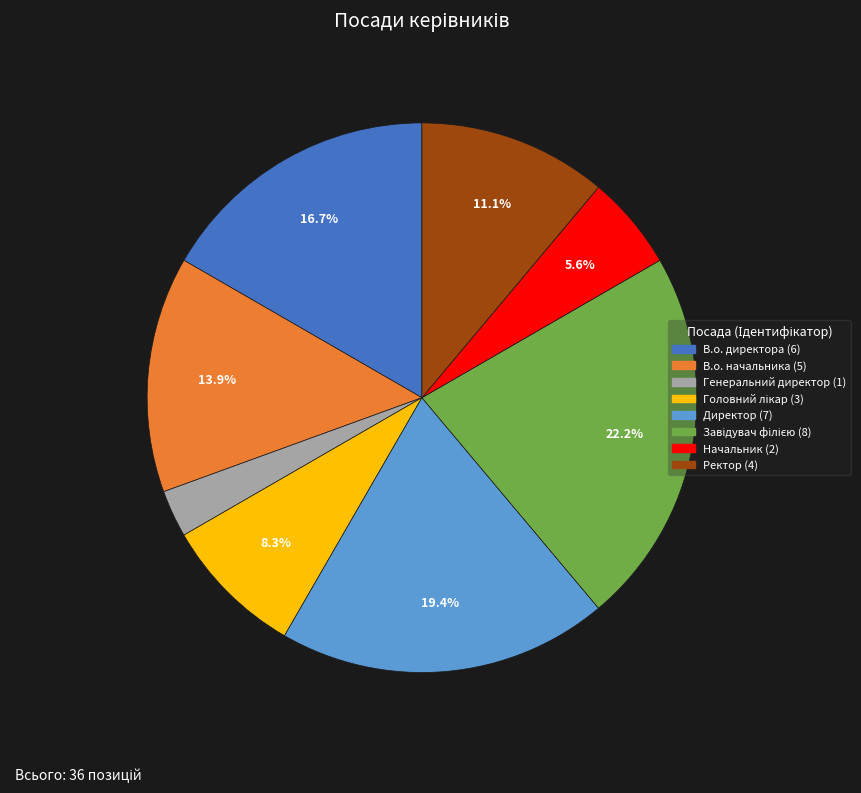

What percentage is the Ректор slice, to the nearest percent?

11%